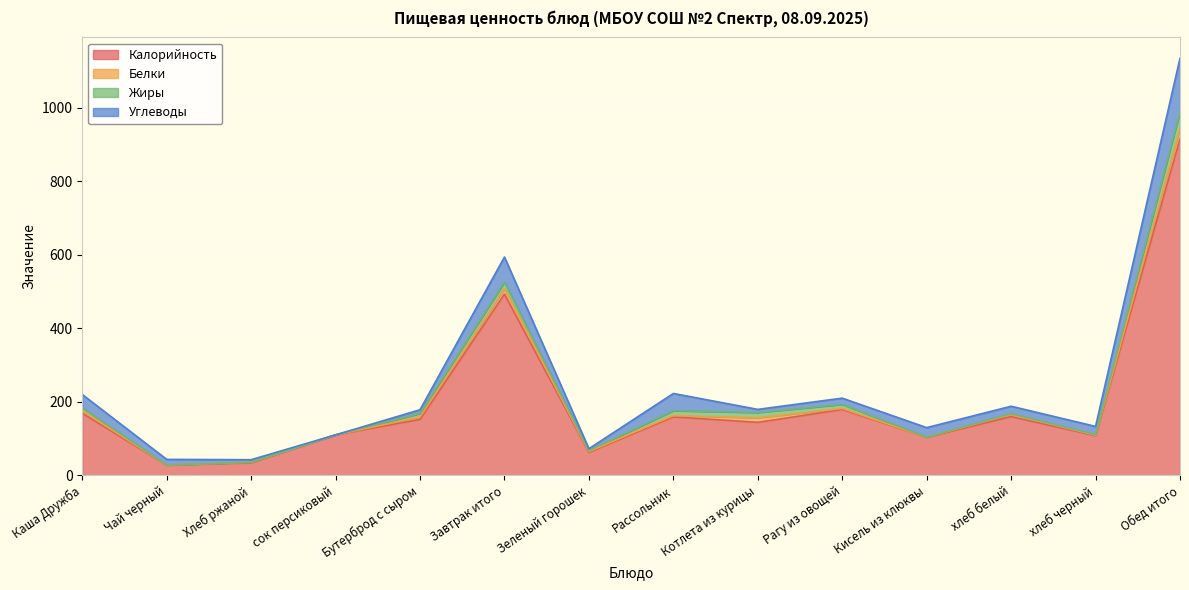

True or false: Жиры and Калорийность cross at least once.

False